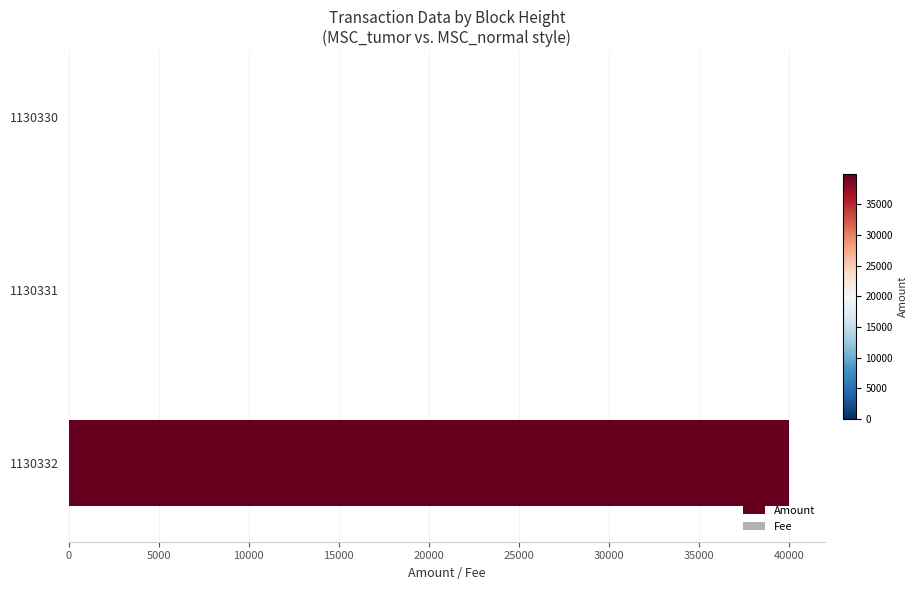

Which series has the largest total across all categories?

Amount